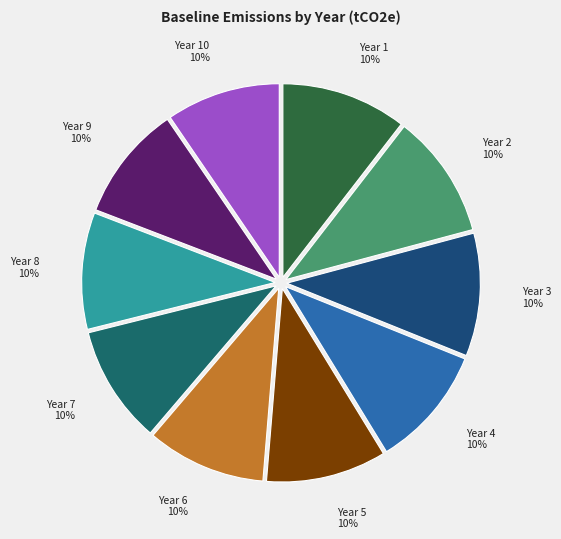

To the nearest percent, what is the combined percentage of Year 6 and Year 8?

20%